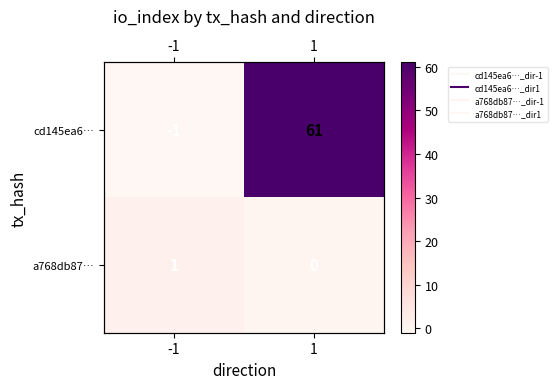

What is the difference between the cd145ea6… values at 1 and -1?

62